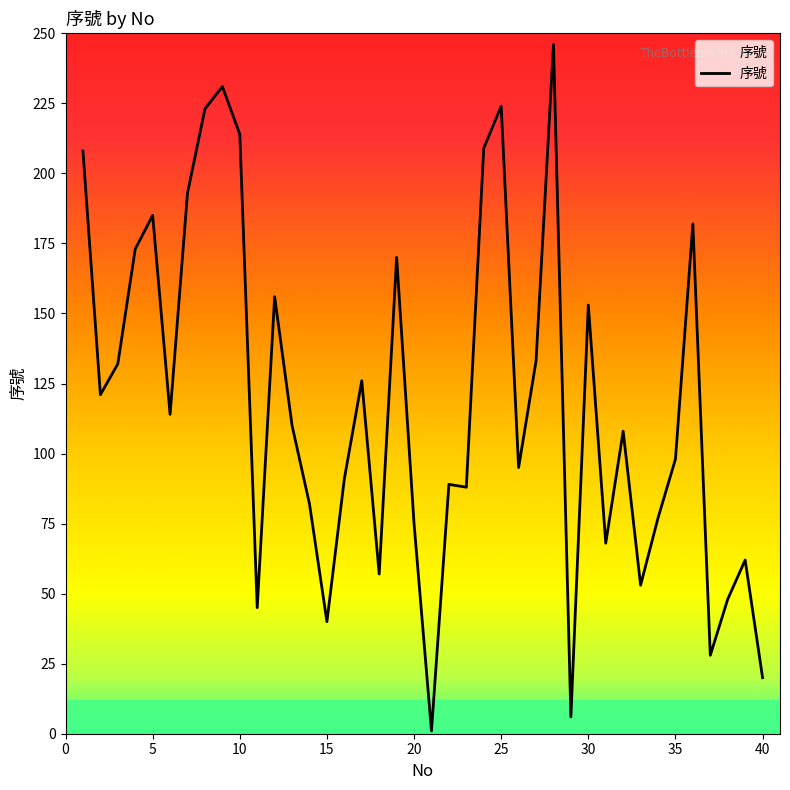

What is the greatest value displayed?

246